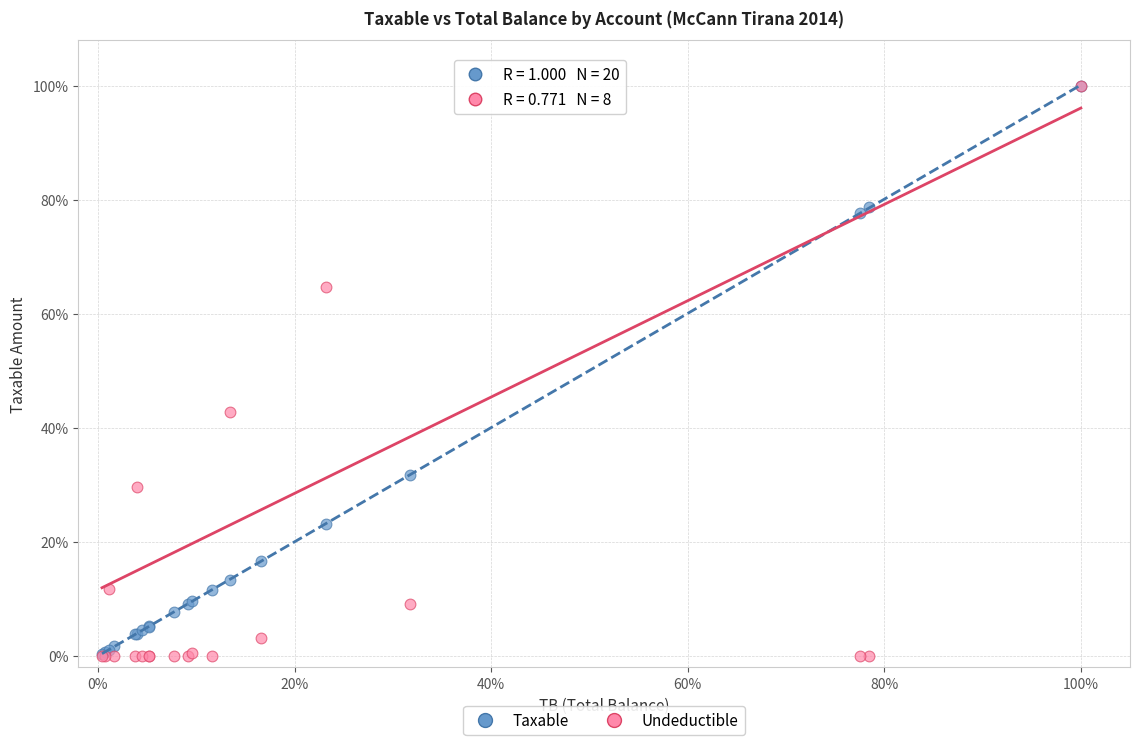

Across all series, what Y value is closest to 50?

42.7